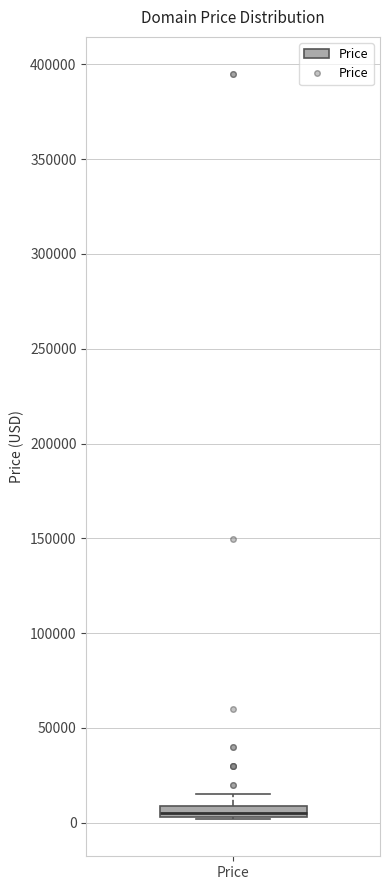

Where does the upper whisker of the box for Price end on the y-axis? The values are not printed on the chart, so give them approximately, as read against the axis.

15000